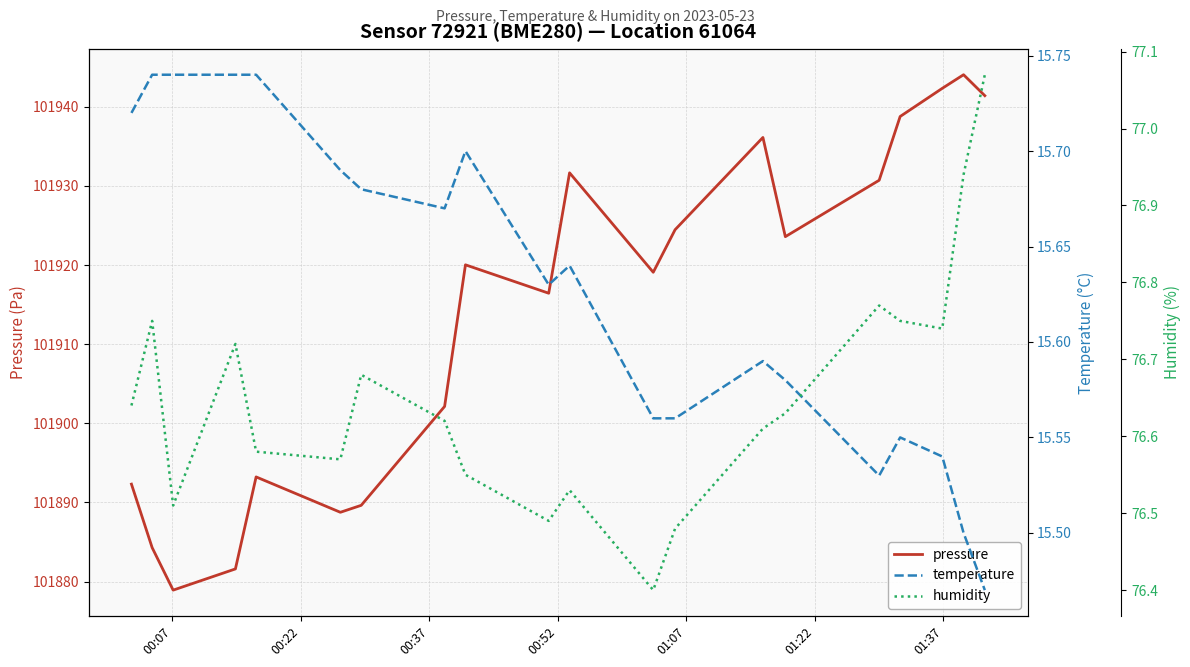

True or false: temperature and humidity cross at least once.

False